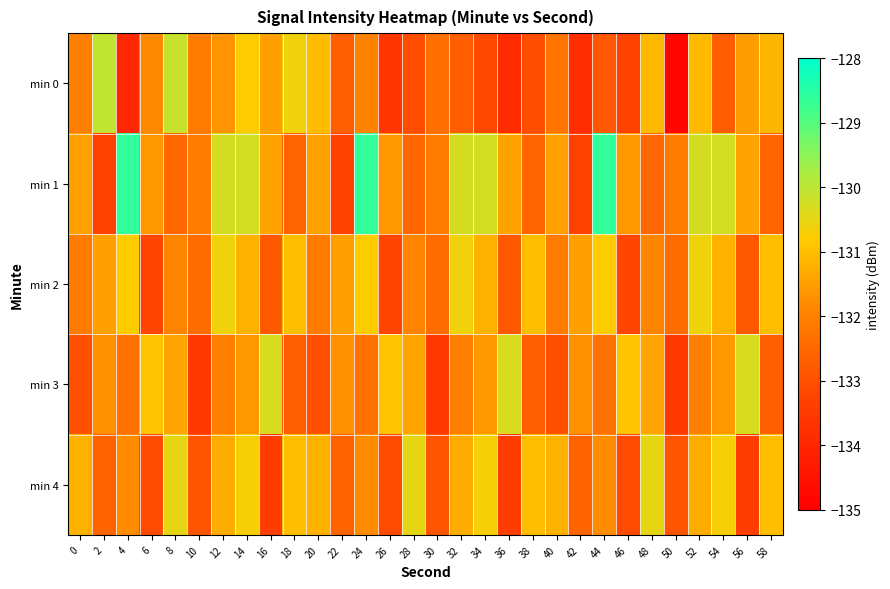

Rank the series by their maximum value, from lowest to highest.

min 2, min 4, min 3, min 0, min 1